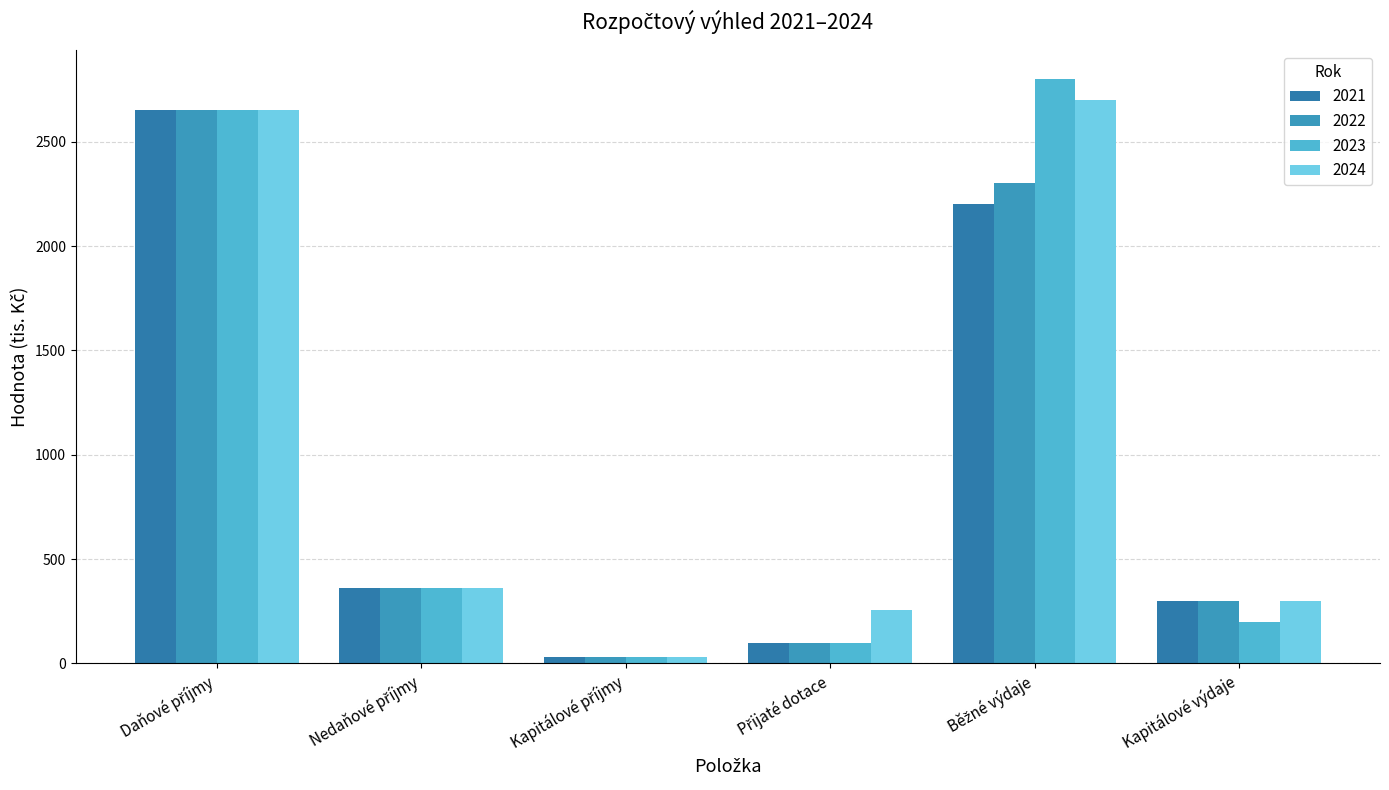

Which series changed the most between Daňové příjmy and Kapitálové příjmy?

2021